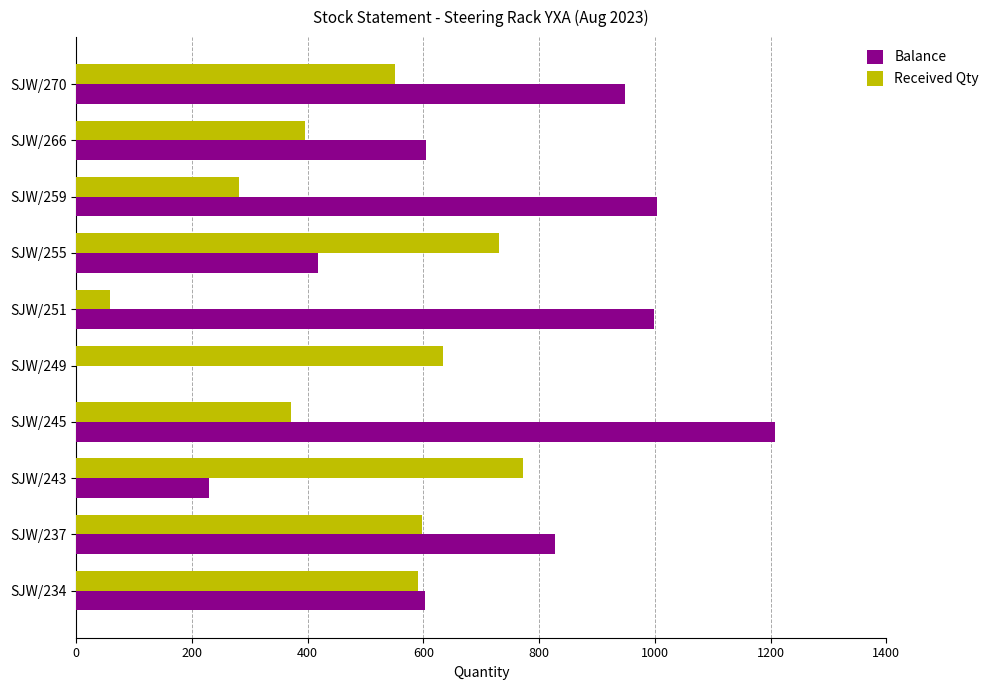

What is the maximum value shown in the chart?

1207